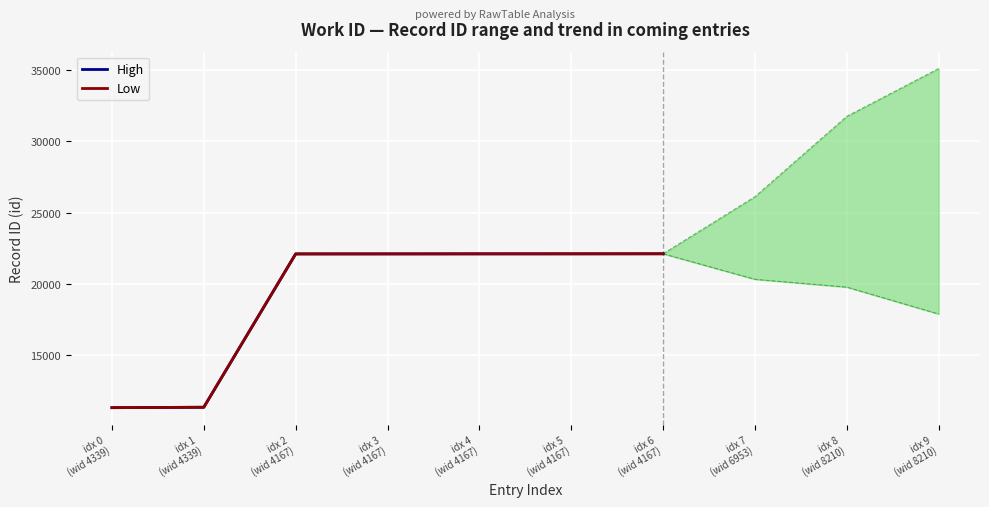

What is the smallest value displayed?

11340